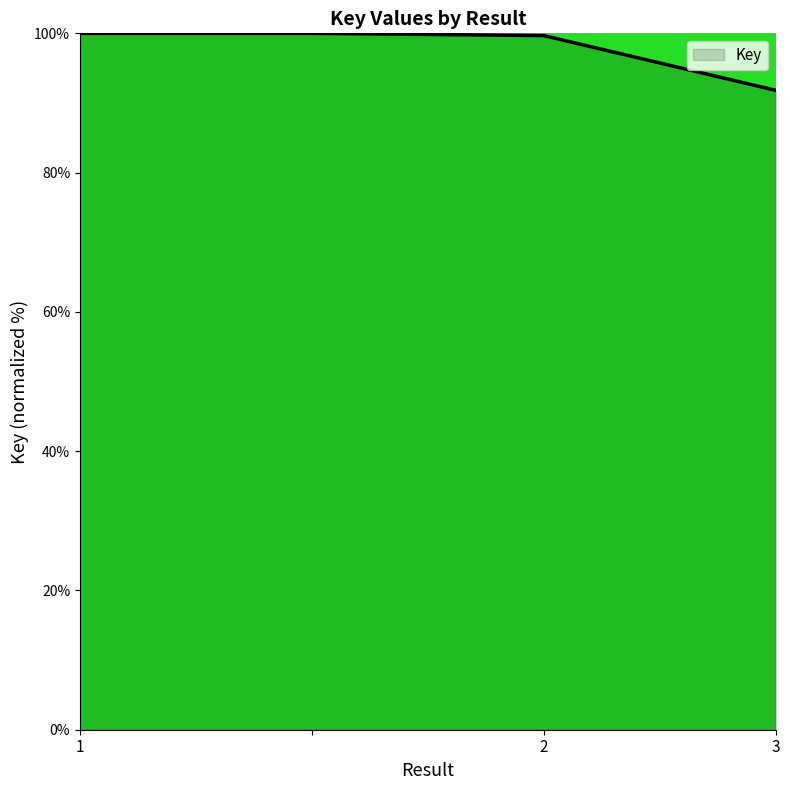

What is the smallest value displayed?

91.8